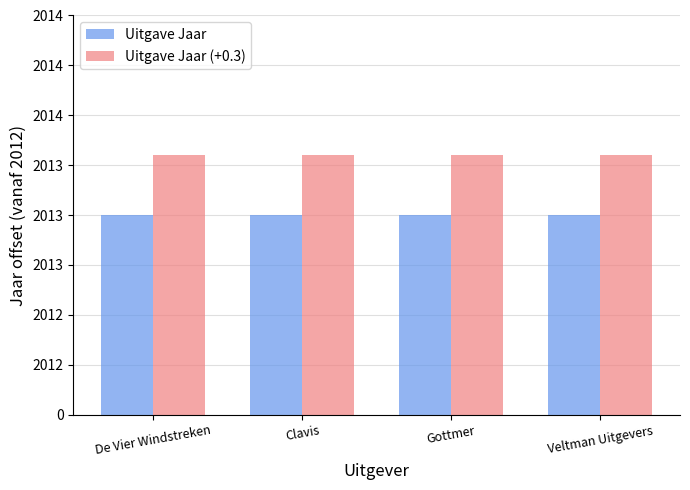

What is the spread (max minus min) of values at Clavis?

0.3